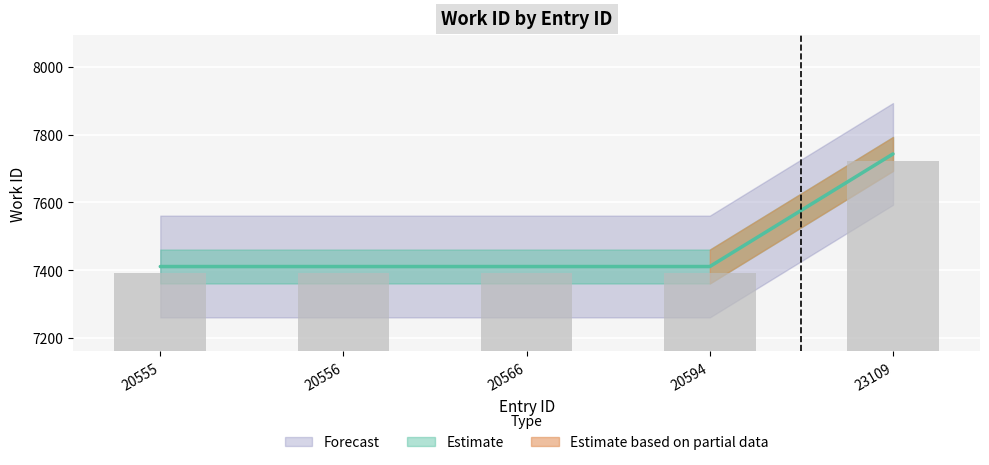

What is the greatest value displayed?

7743